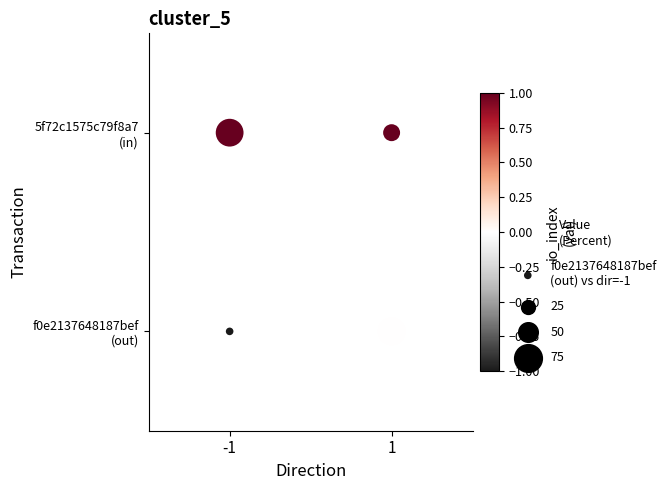

List the series in order of their overall mean, highest first.

5f72c1575c79f8a7a00943b6e0eeaf70cfdde31, f0e2137648187bef262a51e7887e49d1915176b